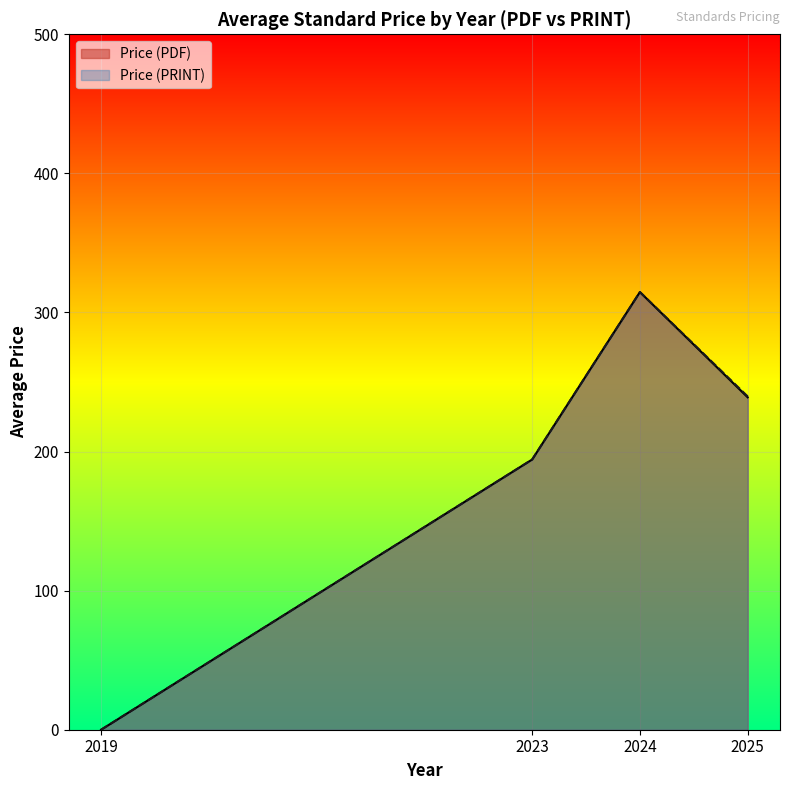

Count the number of data series in this chart.

2